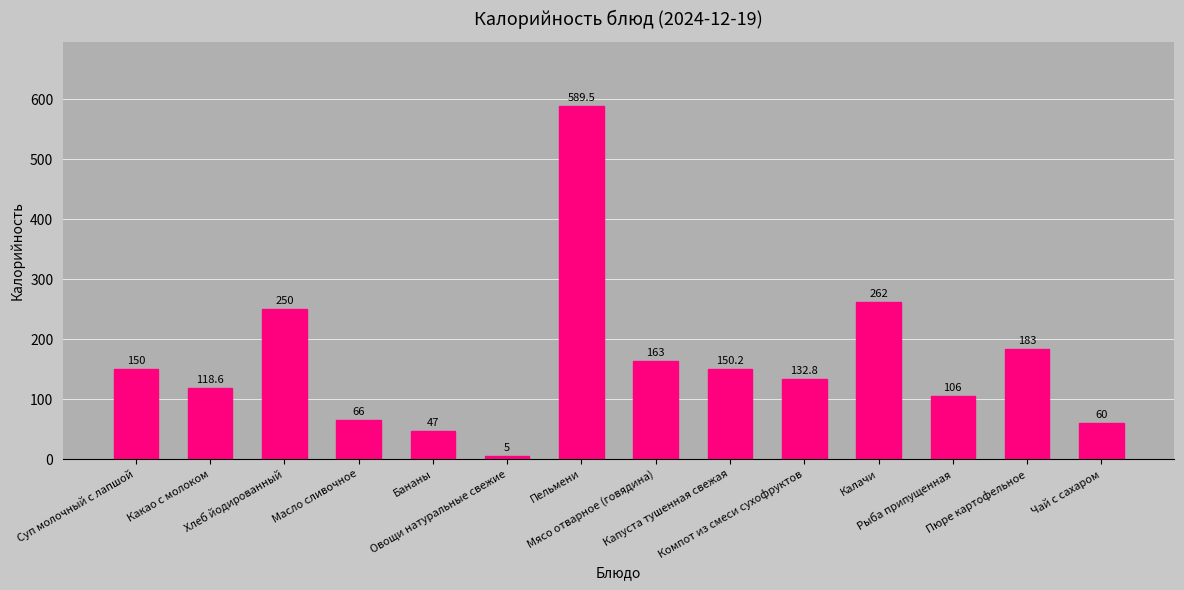

Which category has the lowest value across all series?

Овощи натуральные свежие